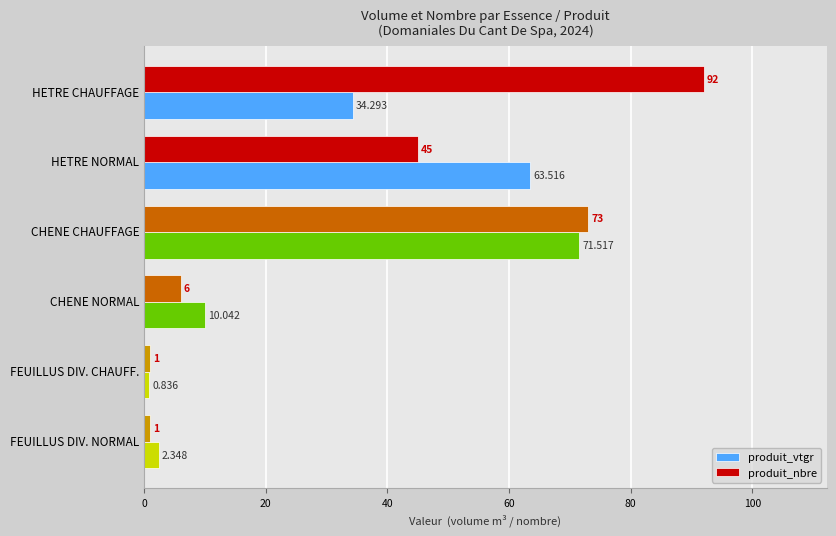

How many values in the produit_vtgr series exceed 34?

3